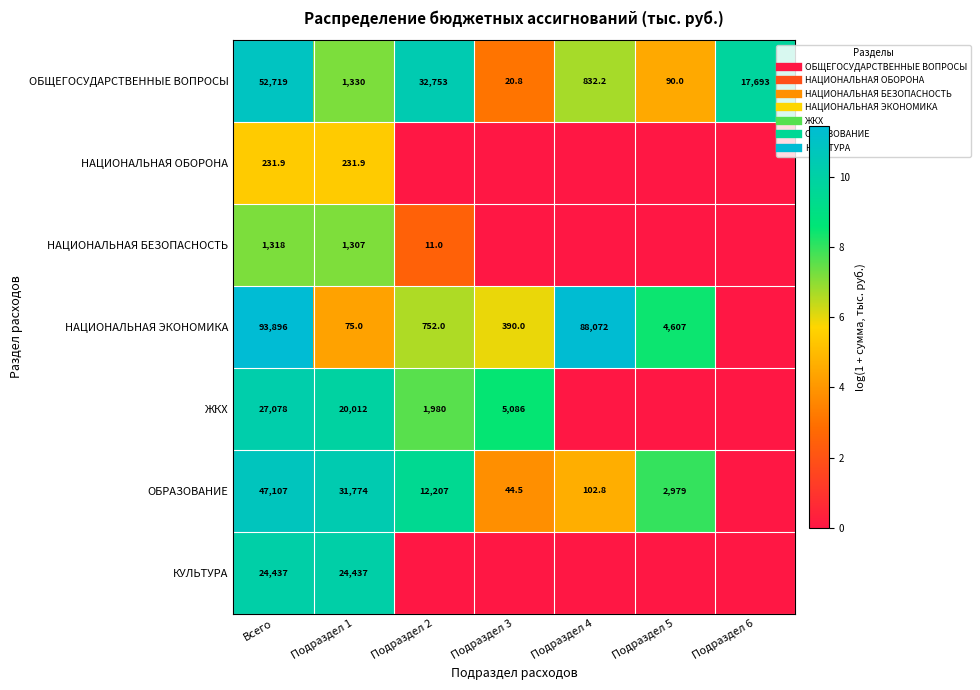

Which category has the highest value in the НАЦИОНАЛЬНАЯ БЕЗОПАСНОСТЬ series?

Всего